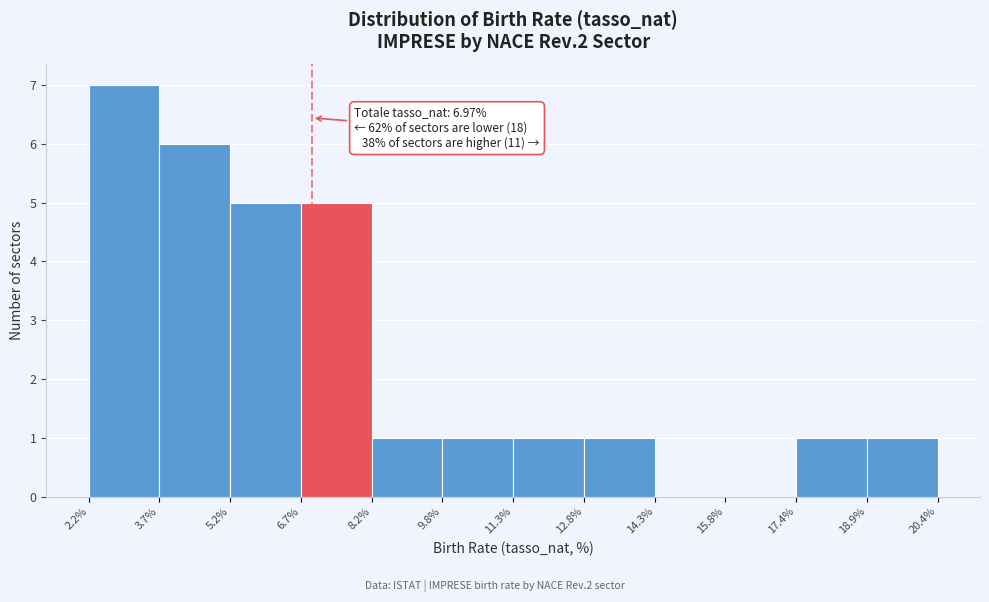

Which range on the x-axis has the tallest bar?

2.2% to 3.7%